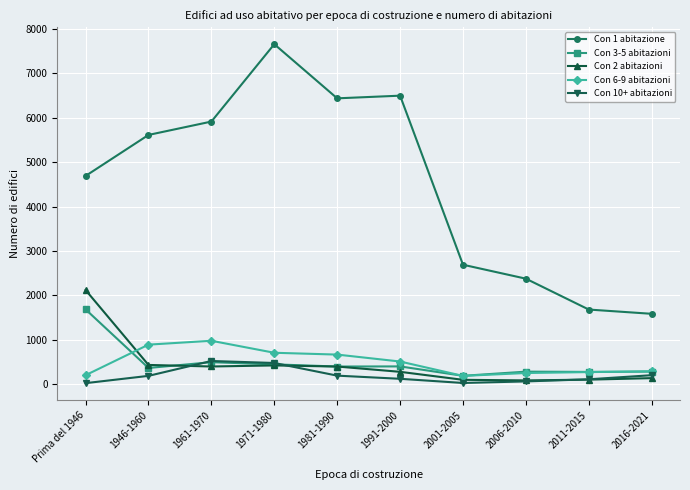

True or false: Con 1 abitazione has a value of 2616 at 1981-1990.

False